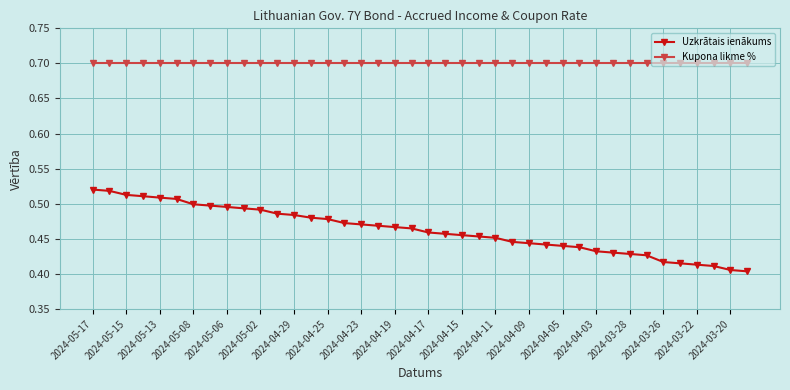

How many lines are shown in the chart?

2